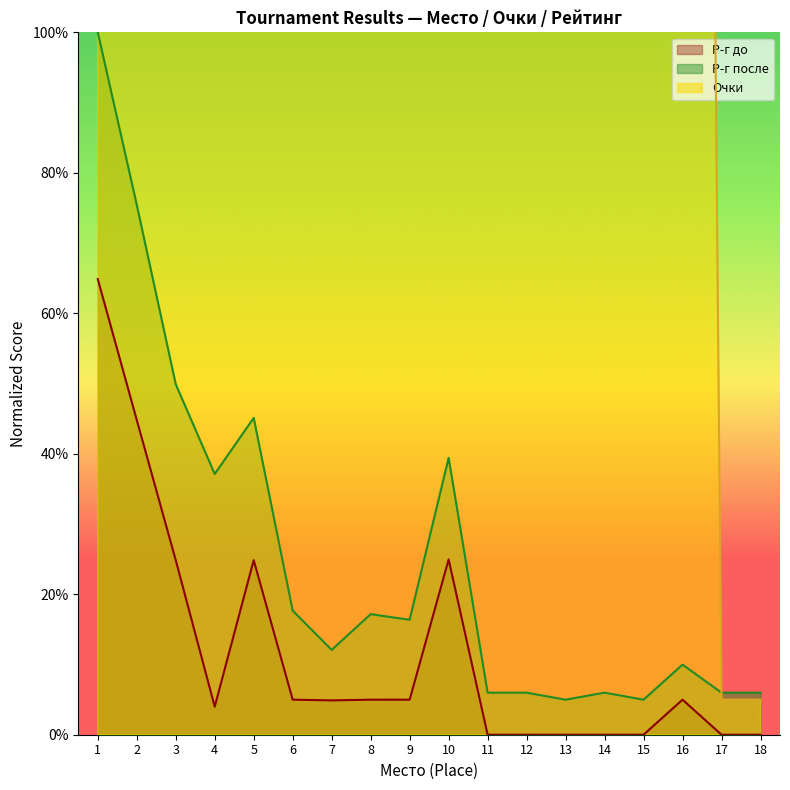

How many lines are shown in the chart?

3